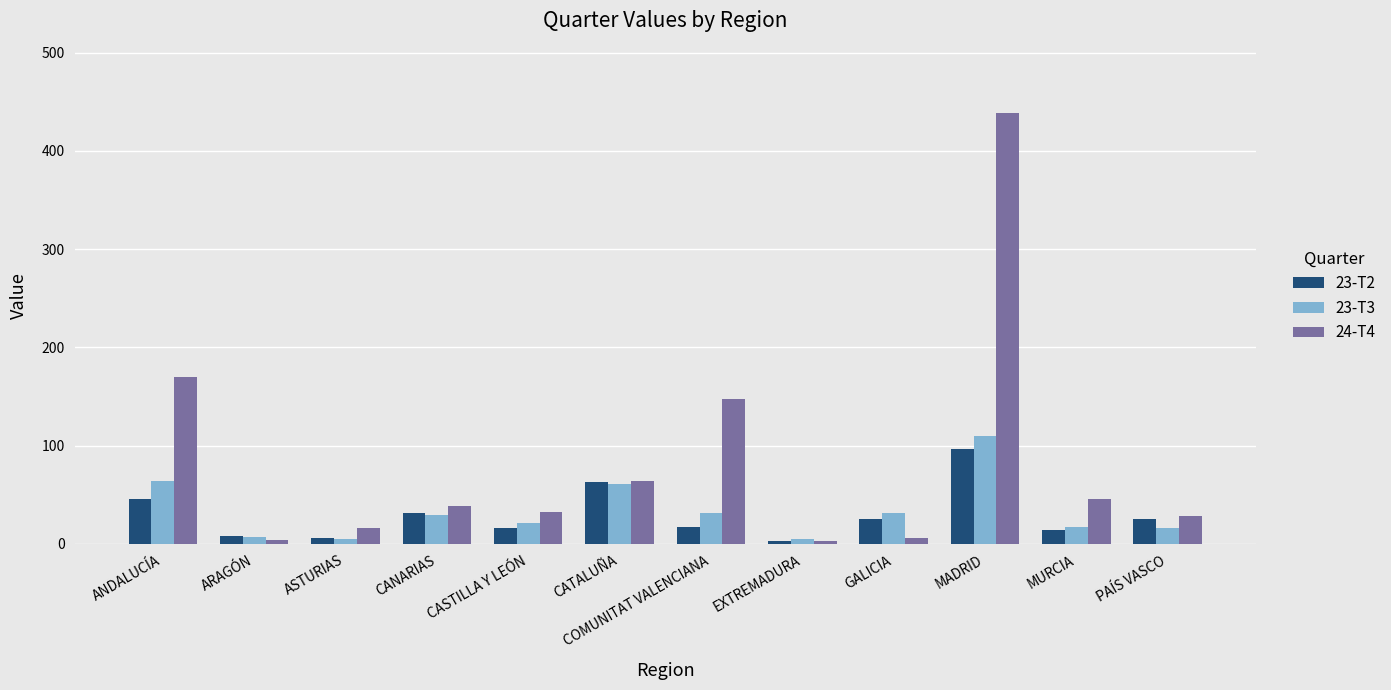

Which label corresponds to the largest value in the chart?

MADRID